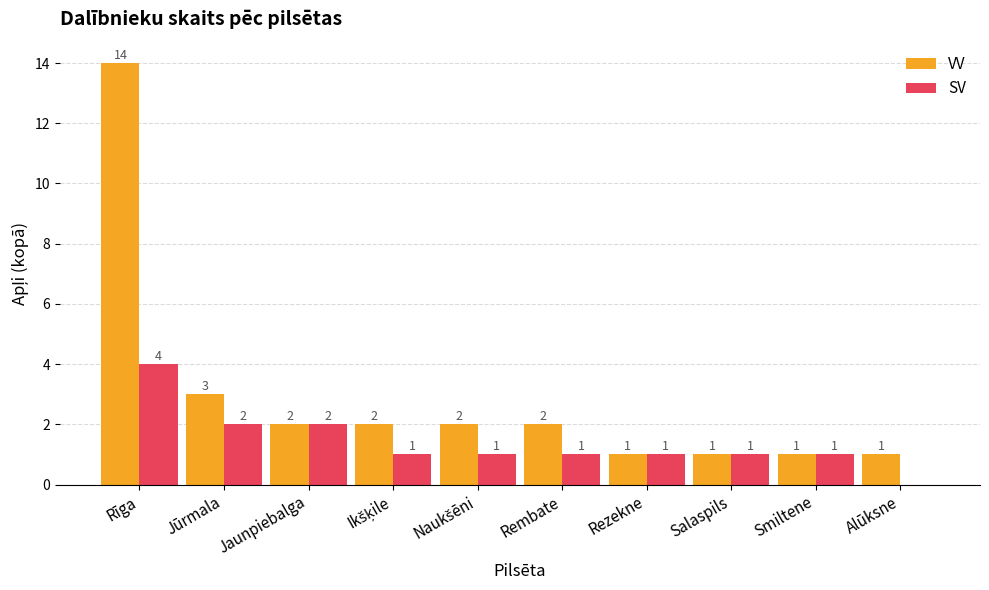

Is it true that SV equals 7 at Rīga?

False